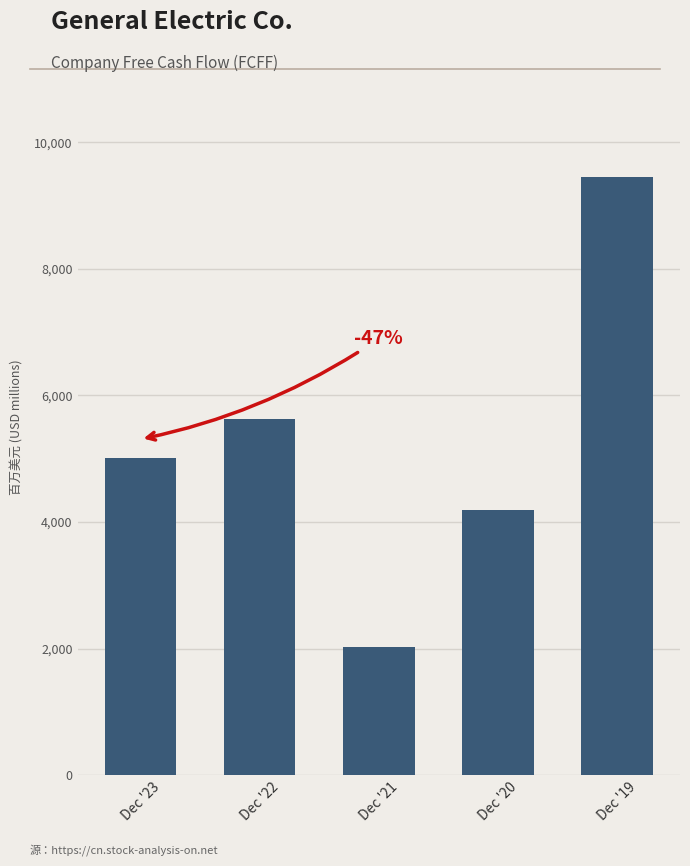

What is the change in value from Dec '23 to Dec '22?

+615